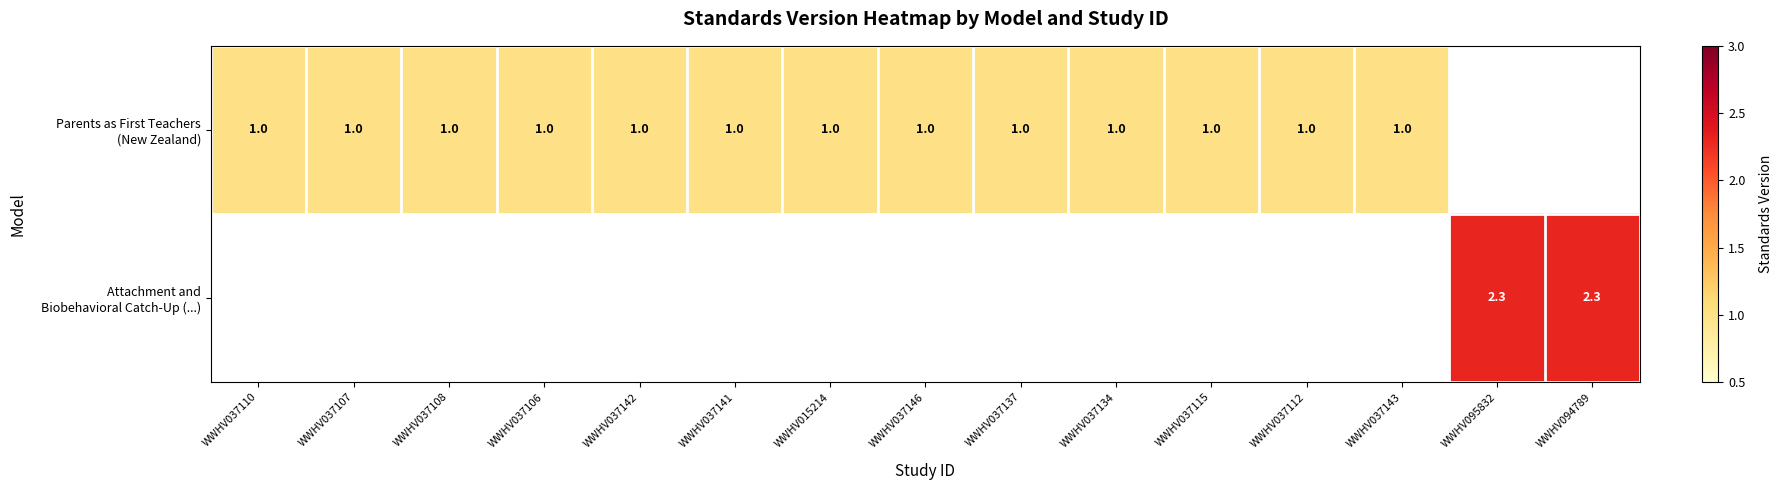

At how many categories does at least one series exceed 1?

2